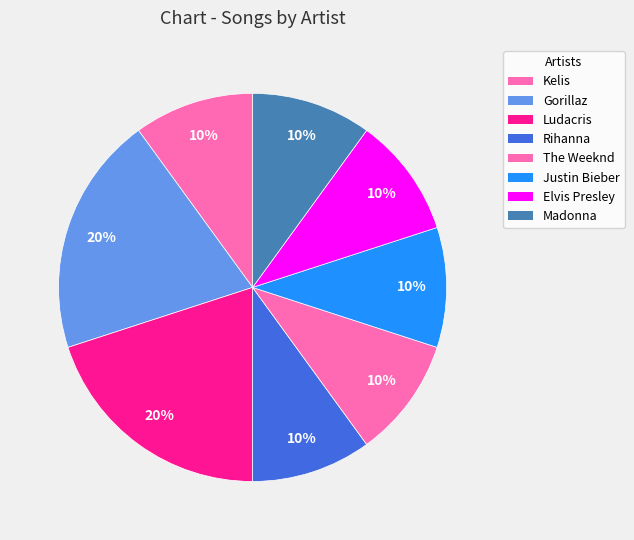

How many segments does this pie chart have?

8